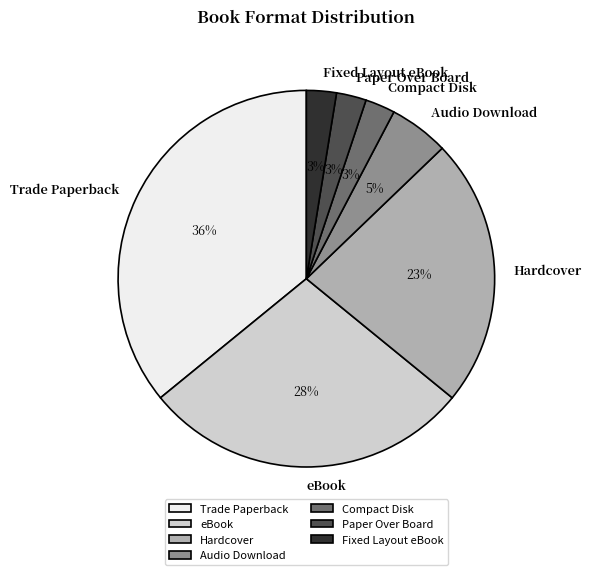

True or false: Audio Download accounts for 5% of the total.

True